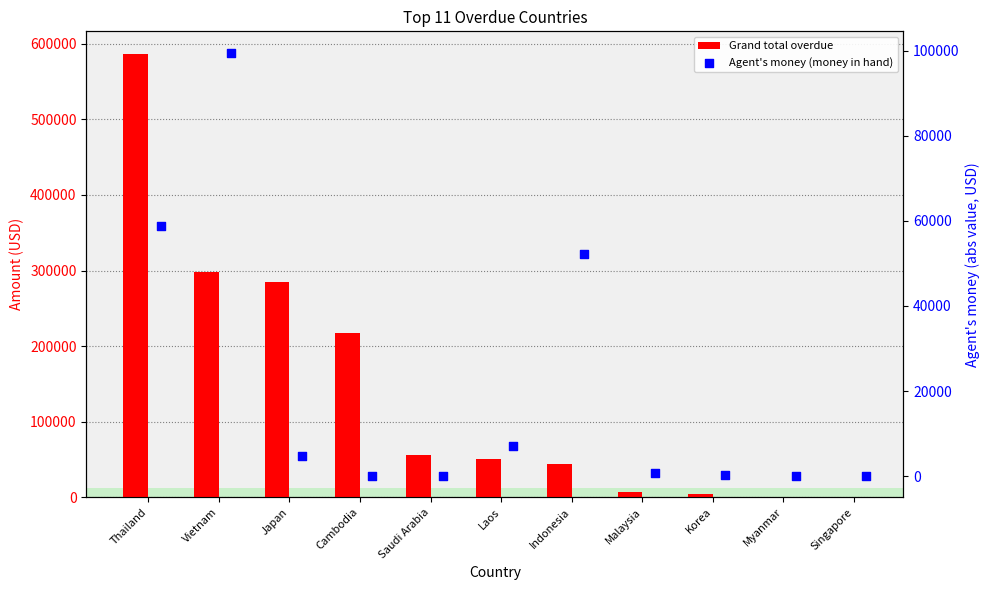

Which series reaches the maximum Y coordinate?

Grand total overdue